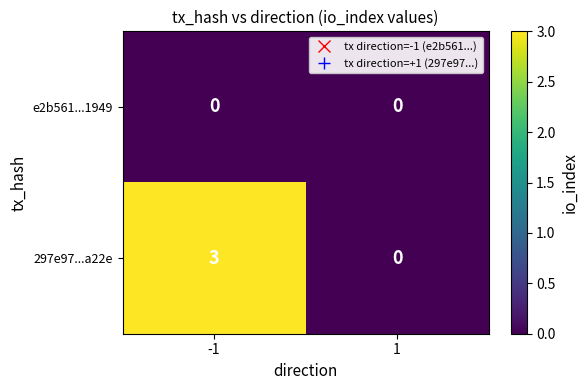

What is the maximum value shown in the chart?

3